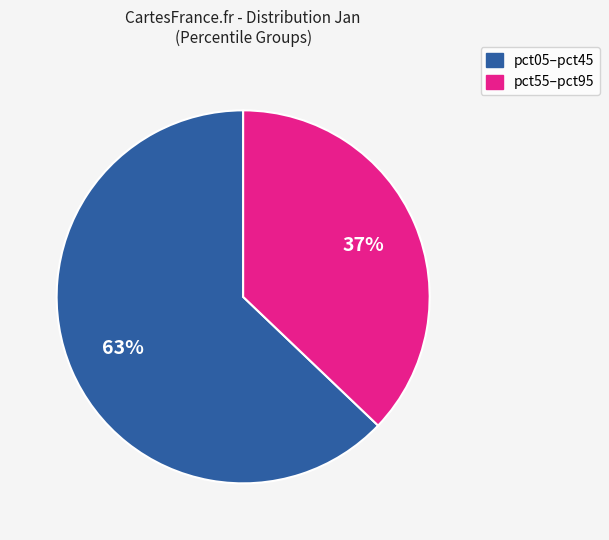

To the nearest percent, what is the average slice percentage?

50%